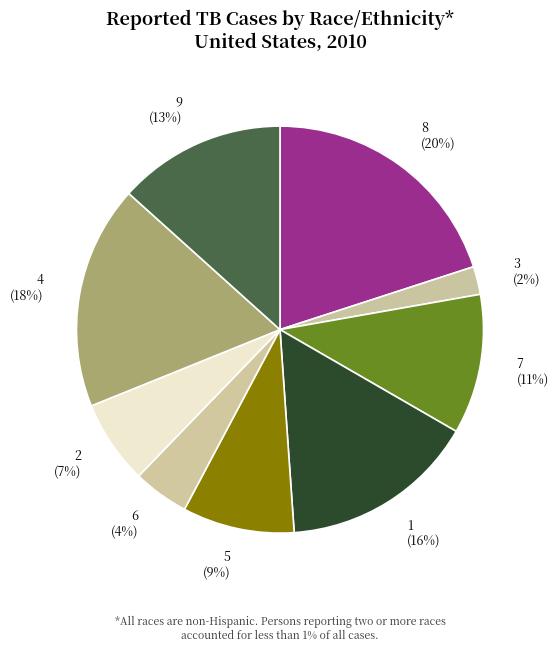

To the nearest percent, what is the combined percentage of 9 and 1?

29%